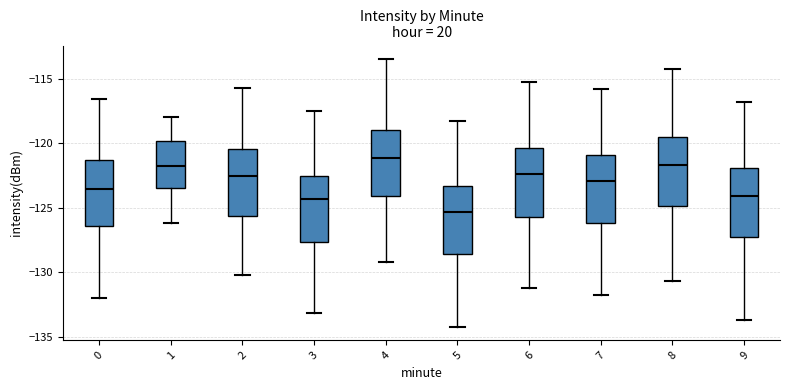

Where does the upper whisker of the box at x = 2 end on the y-axis? The values are not printed on the chart, so give them approximately, as read against the axis.

-115.5